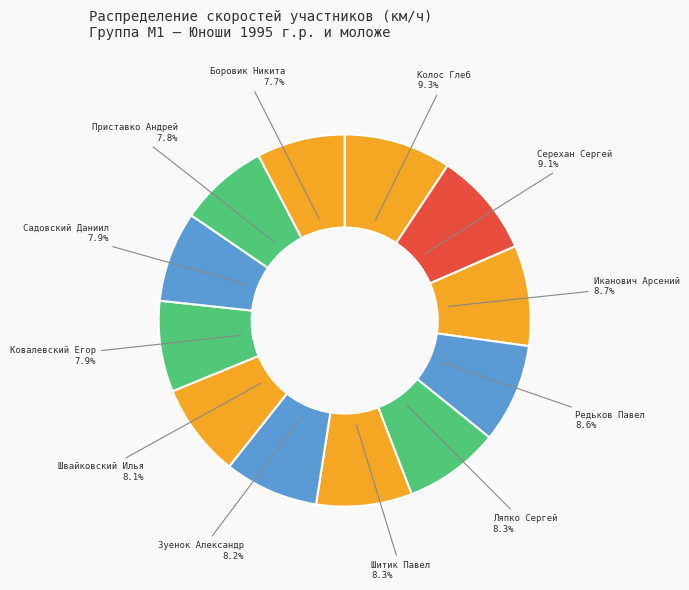

Is Зуенок Александр the majority of the pie?

No